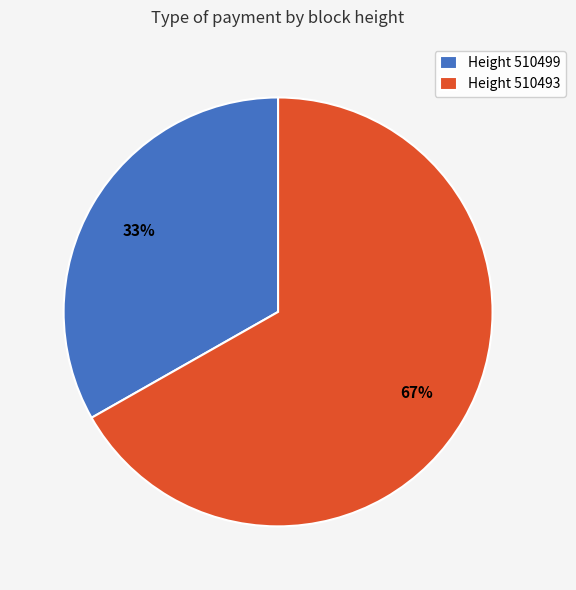

Combined, do Height 510493 and Height 510499 account for over 50%?

Yes